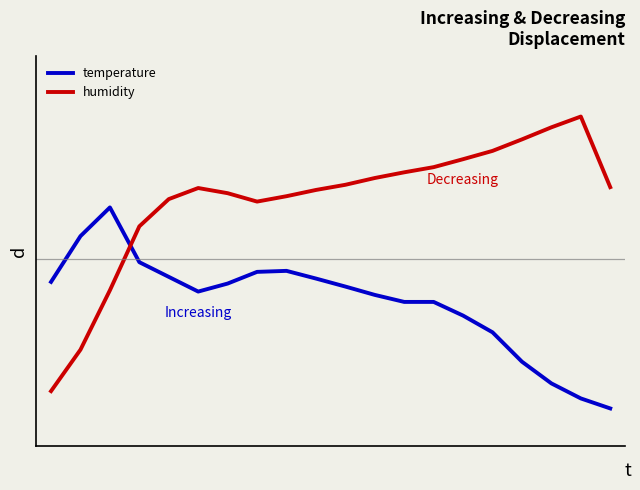

Which category has the highest value in the humidity series?

18